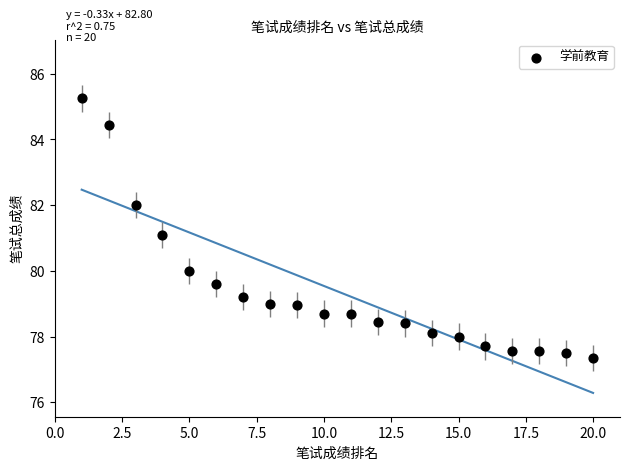

What is the range of X values (max minus min)?

19.0